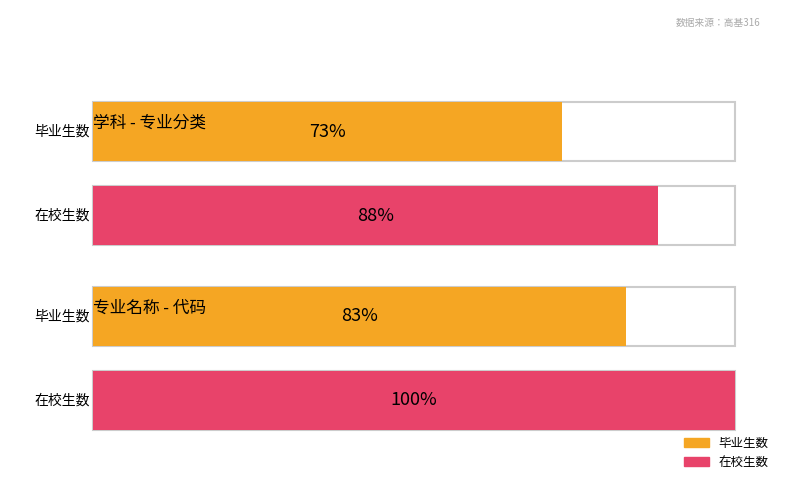

What are all the series names shown in the legend?

毕业生数, 在校生数